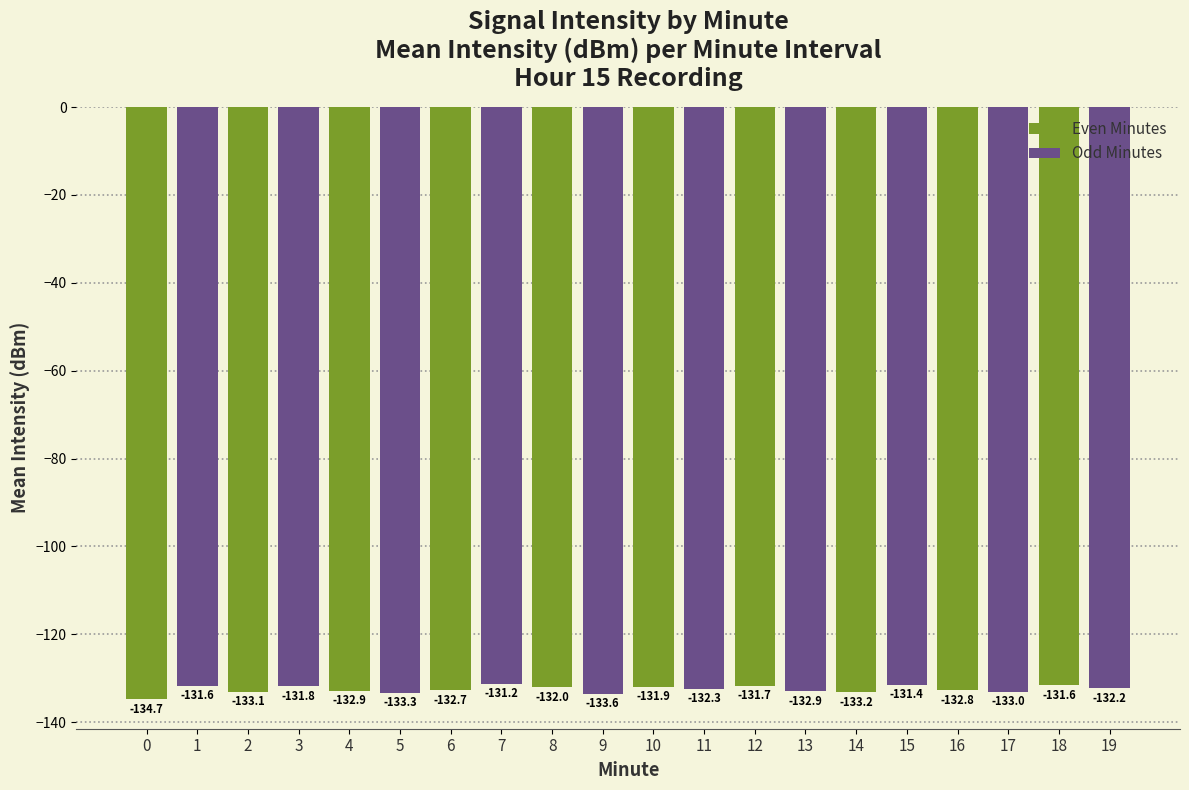

What is the maximum value shown in the chart?

-131.2